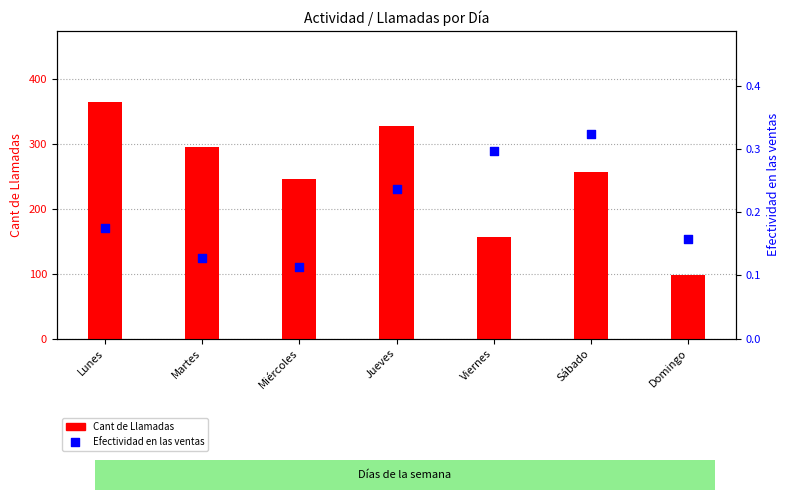

Which series reaches the minimum Y coordinate?

Efectividad en las ventas